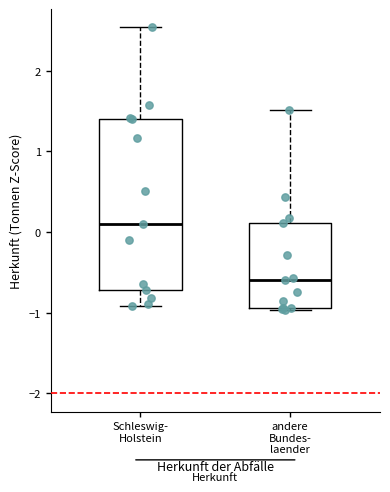

Which box's median line is the highest?

Schleswig- Holstein